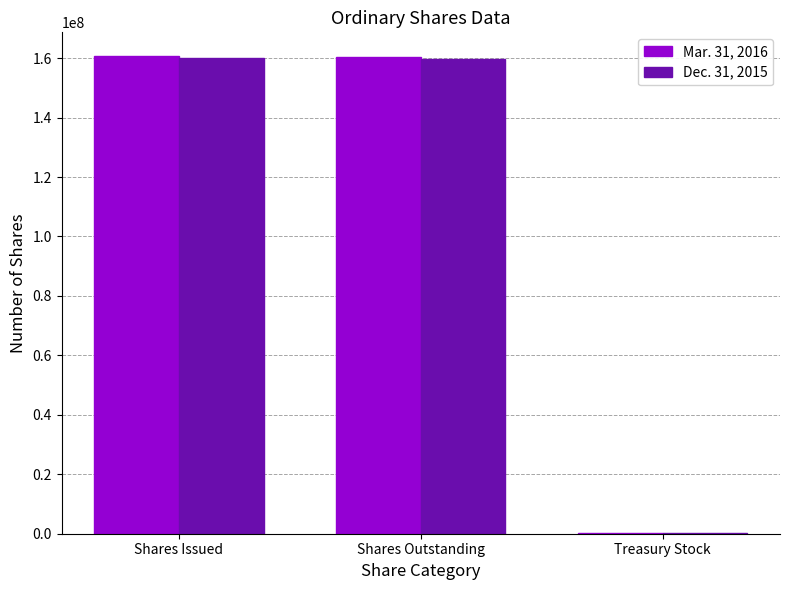

What is the maximum value shown in the chart?

160634955